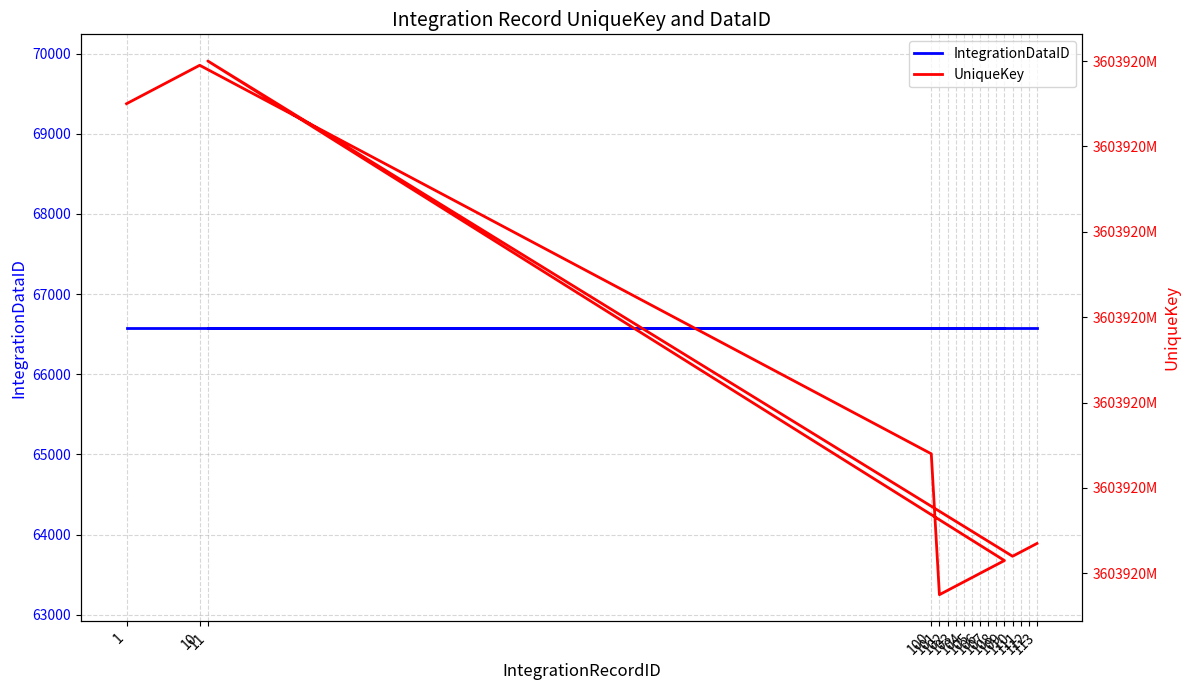

What is the difference between the maximum and minimum values in the UniqueKey series?

125